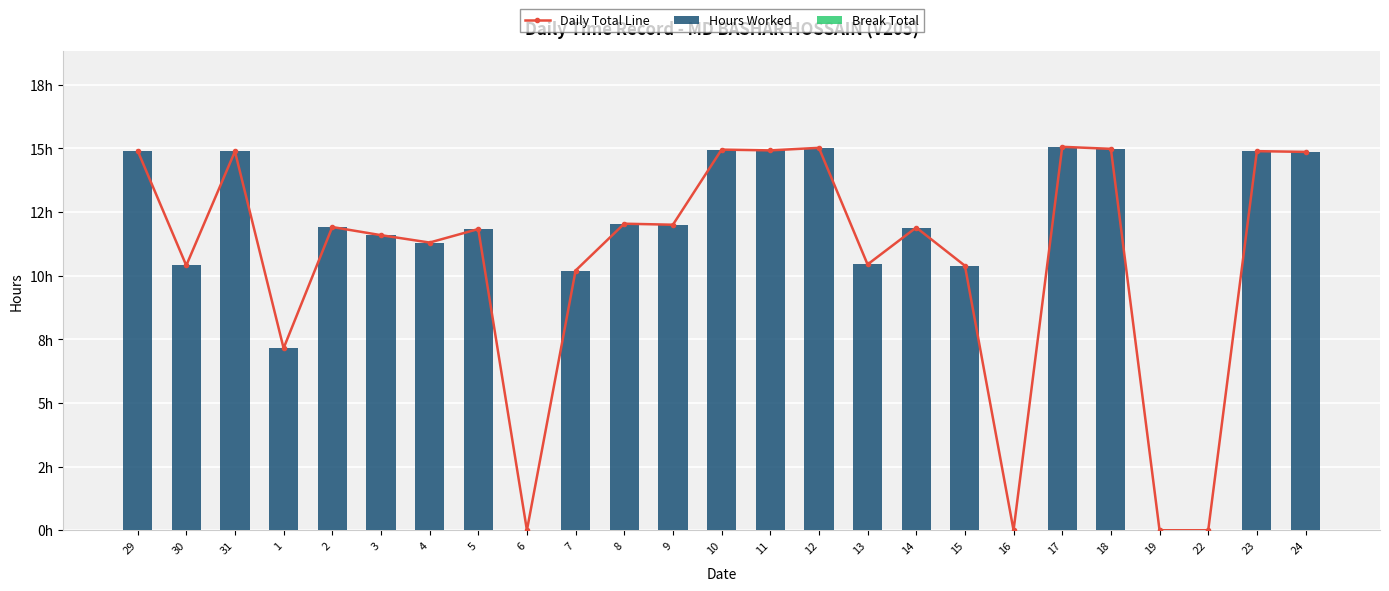

Rank the series by their maximum value, from lowest to highest.

Break Total, Daily Total Line, Hours Worked